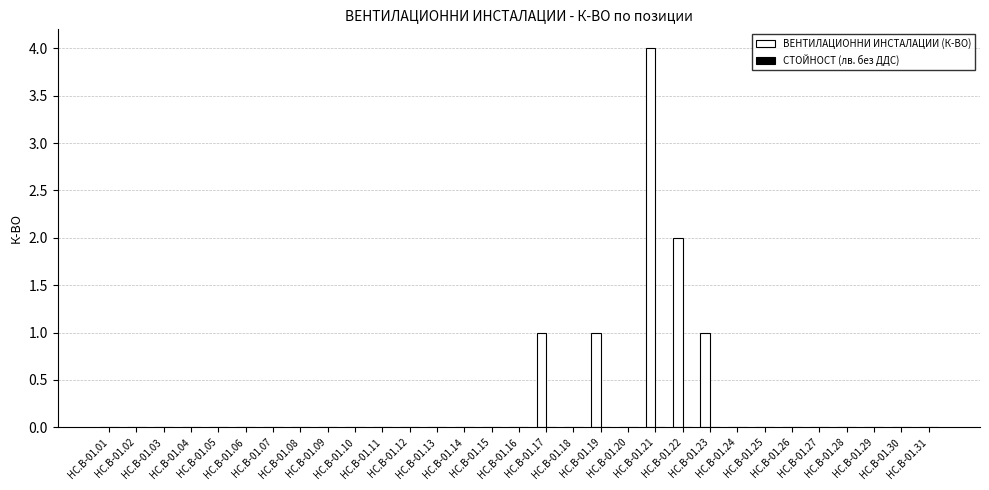

What is the sum of all values?

9